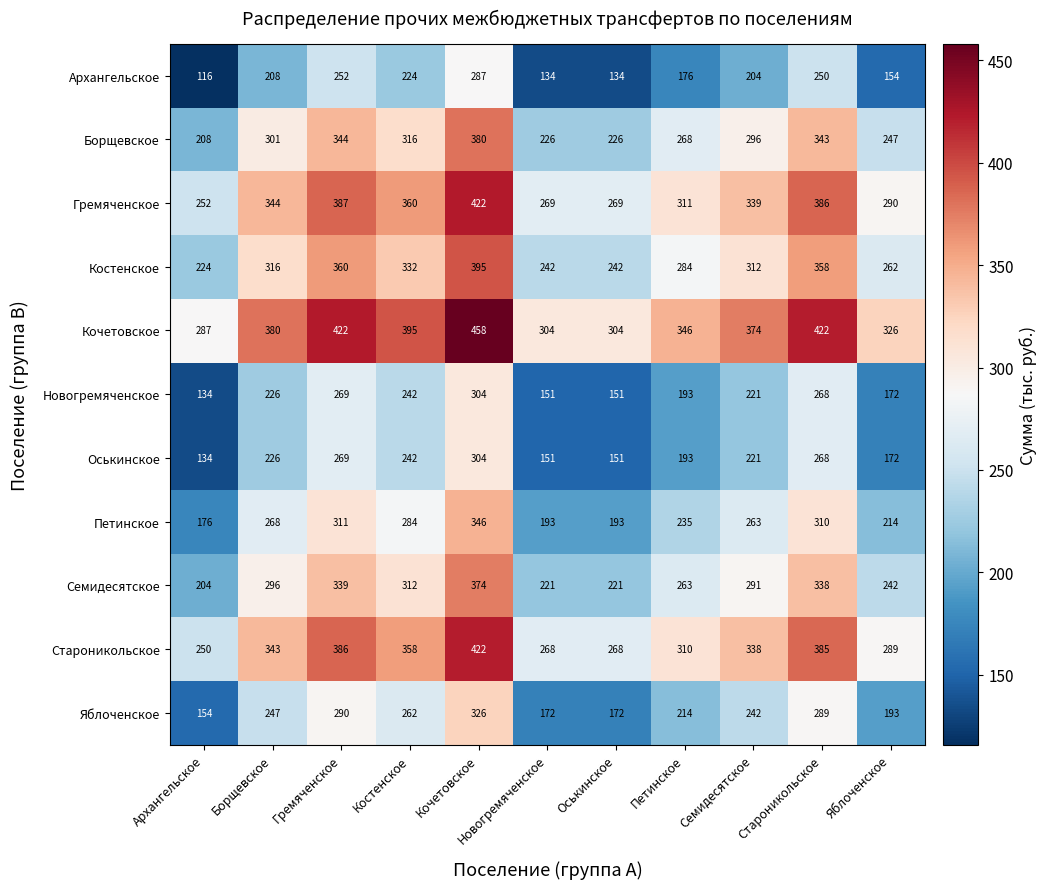

What is the spread (max minus min) of values at Яблоченское?

172